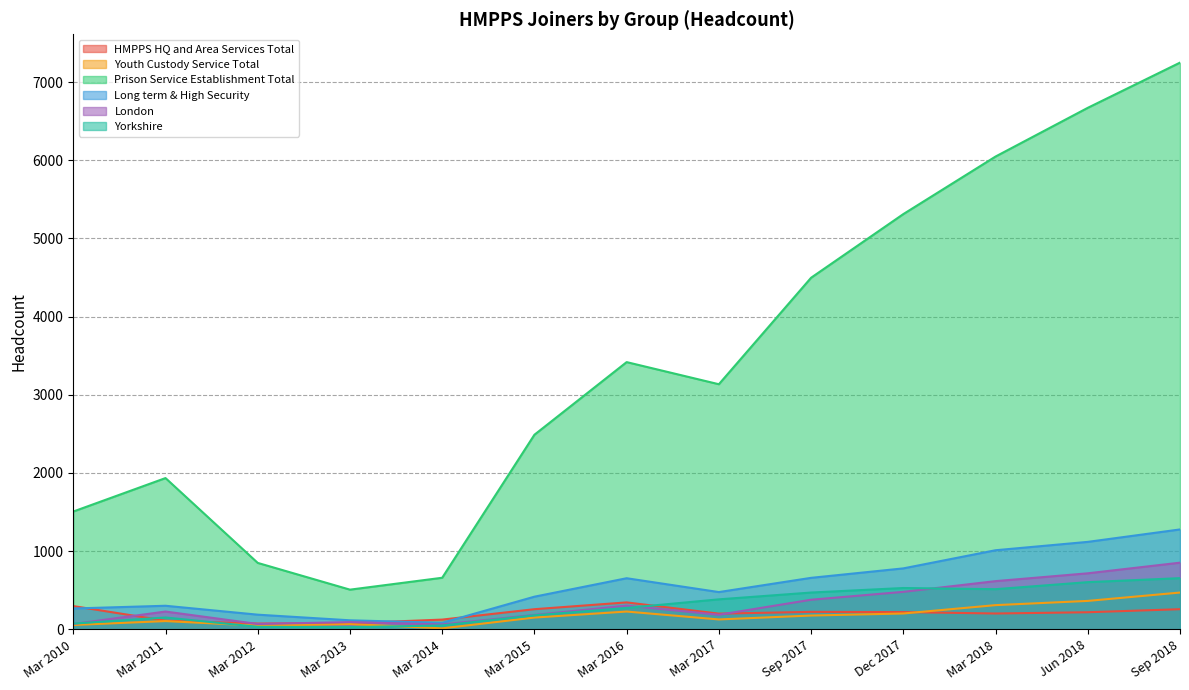

How many interior local peaks does the London series have?

3